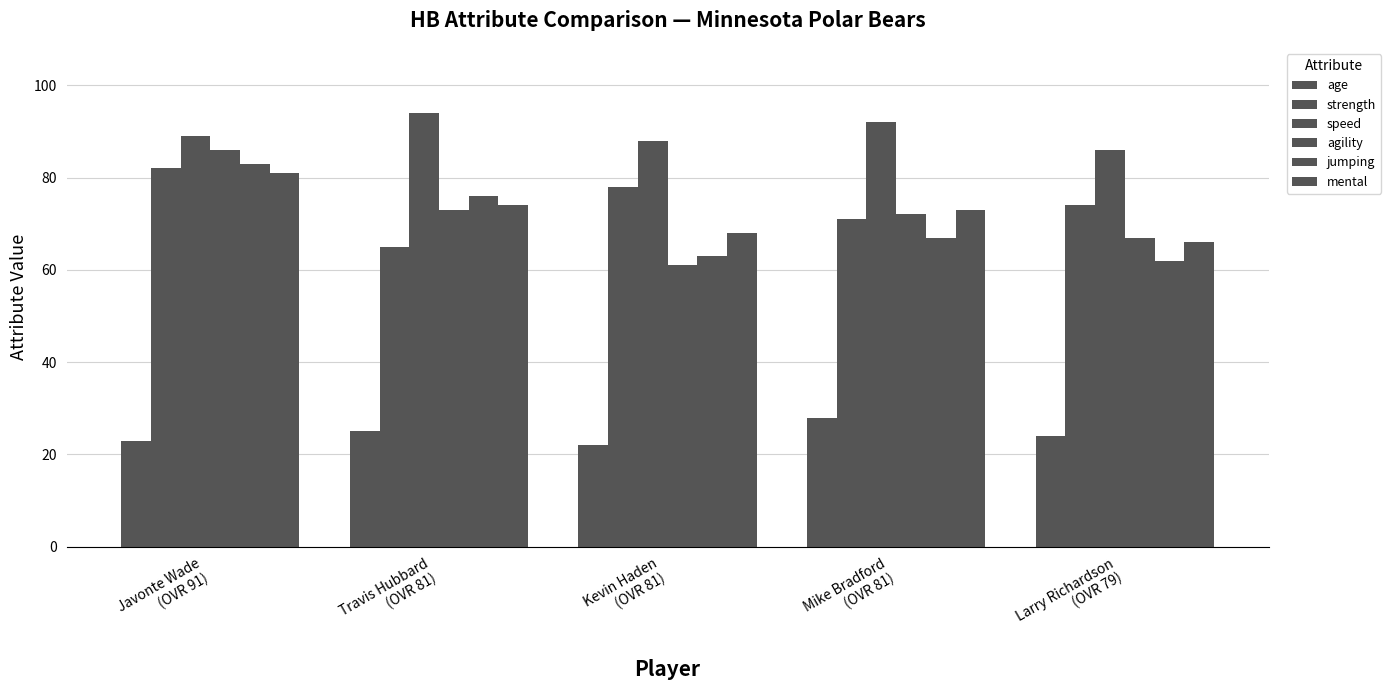

Reading right to left, list all the values displayed in this chart.

age: 24	28	22	25	23
strength: 74	71	78	65	82
speed: 86	92	88	94	89
agility: 67	72	61	73	86
jumping: 62	67	63	76	83
mental: 66	73	68	74	81